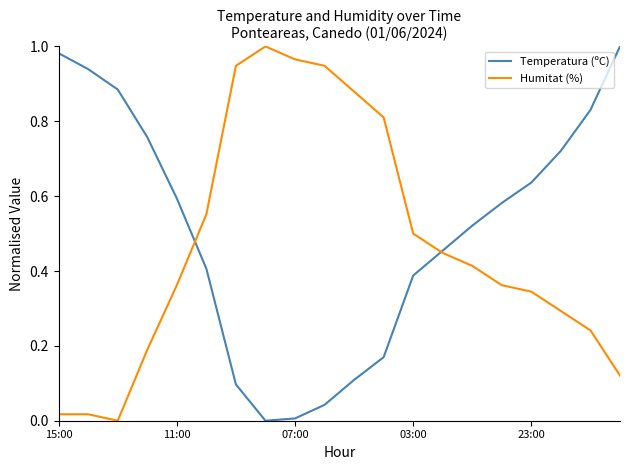

True or false: Temperatura (ºC) has more than 1 points higher than both neighbors.

False